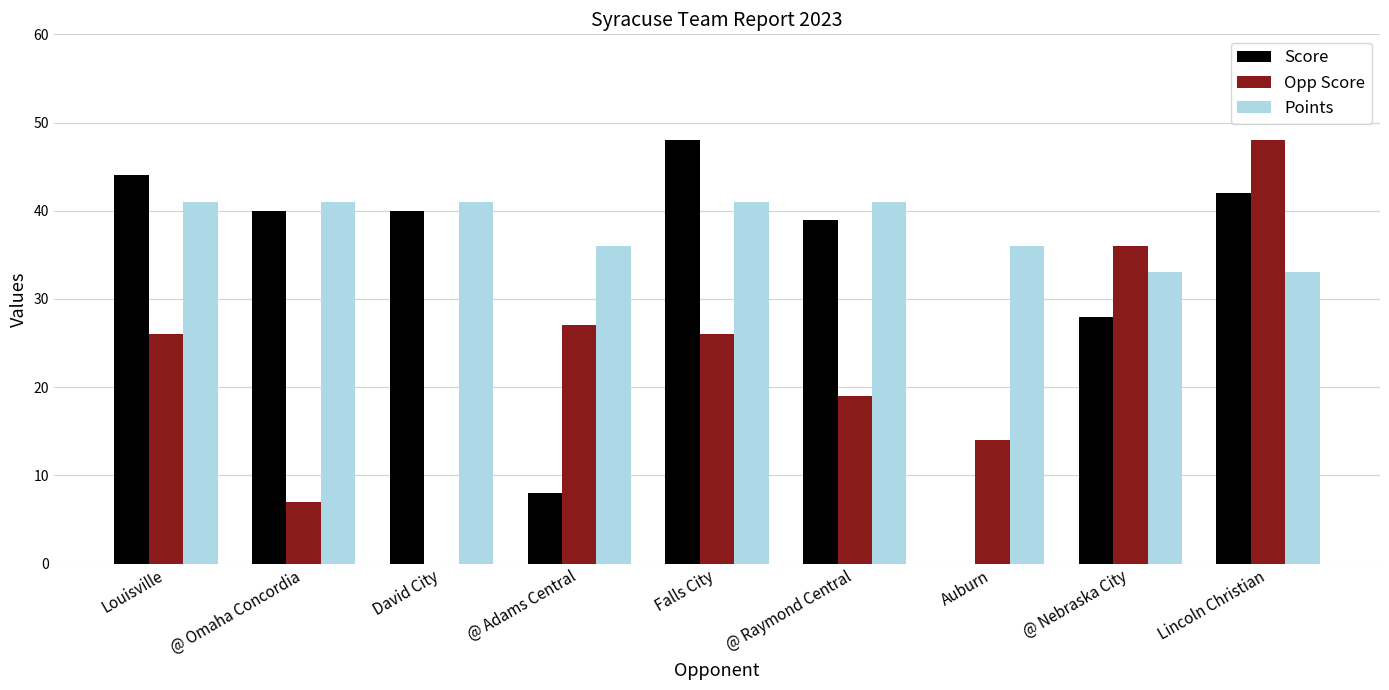

Reading left to right, extract all data points from this chart.

Score: Louisville=44	@ Omaha Concordia=40	David City=40	@ Adams Central=8	Falls City=48	@ Raymond Central=39	Auburn=0	@ Nebraska City=28	Lincoln Christian=42
Opp Score: Louisville=26	@ Omaha Concordia=7	David City=0	@ Adams Central=27	Falls City=26	@ Raymond Central=19	Auburn=14	@ Nebraska City=36	Lincoln Christian=48
Points: Louisville=41	@ Omaha Concordia=41	David City=41	@ Adams Central=36	Falls City=41	@ Raymond Central=41	Auburn=36	@ Nebraska City=33	Lincoln Christian=33